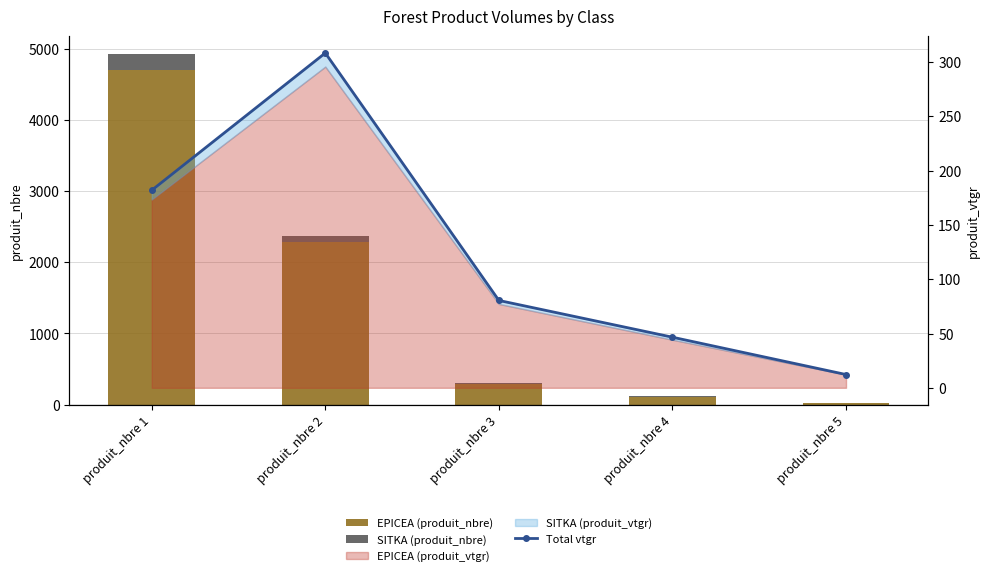

Which series has the largest total across all categories?

EPICEA (produit_nbre)